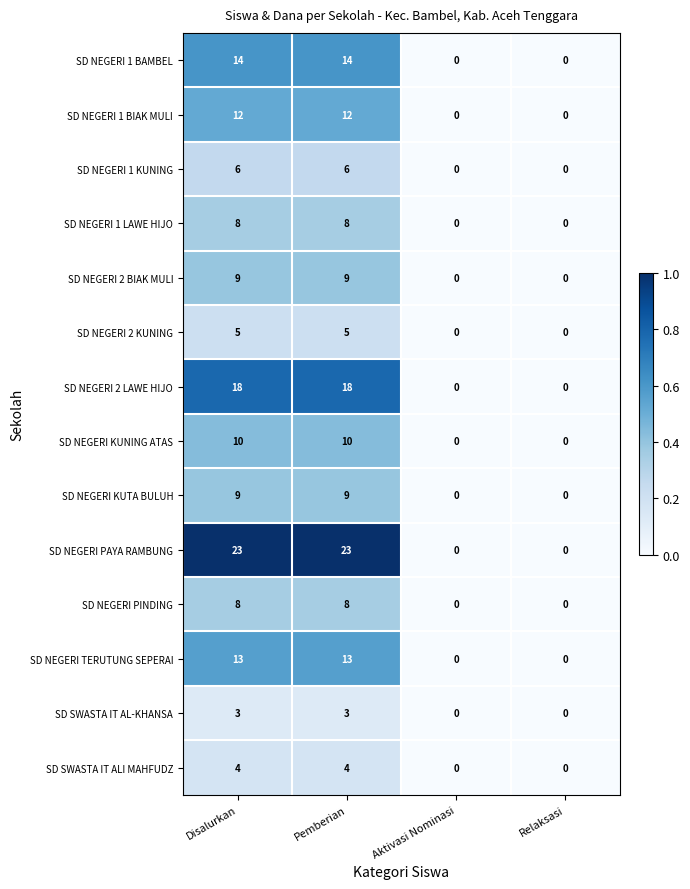

Which series has the widest spread of values?

SD NEGERI PAYA RAMBUNG